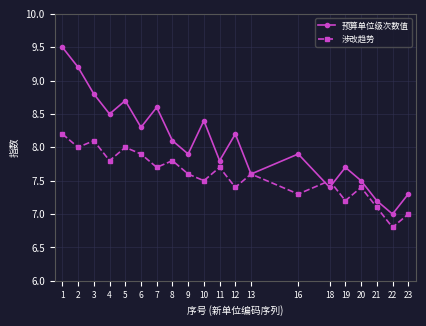

True or false: 预算单位级次数值 has a value of 7.0 at 22.

True